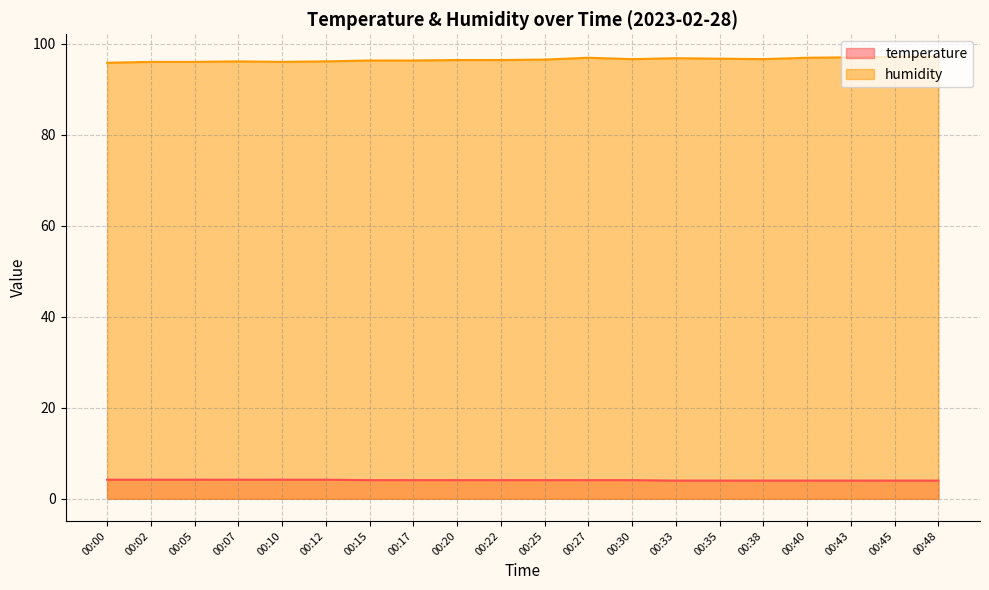

What is the sum of the temperature values at 00:27 and 00:45?

8.1